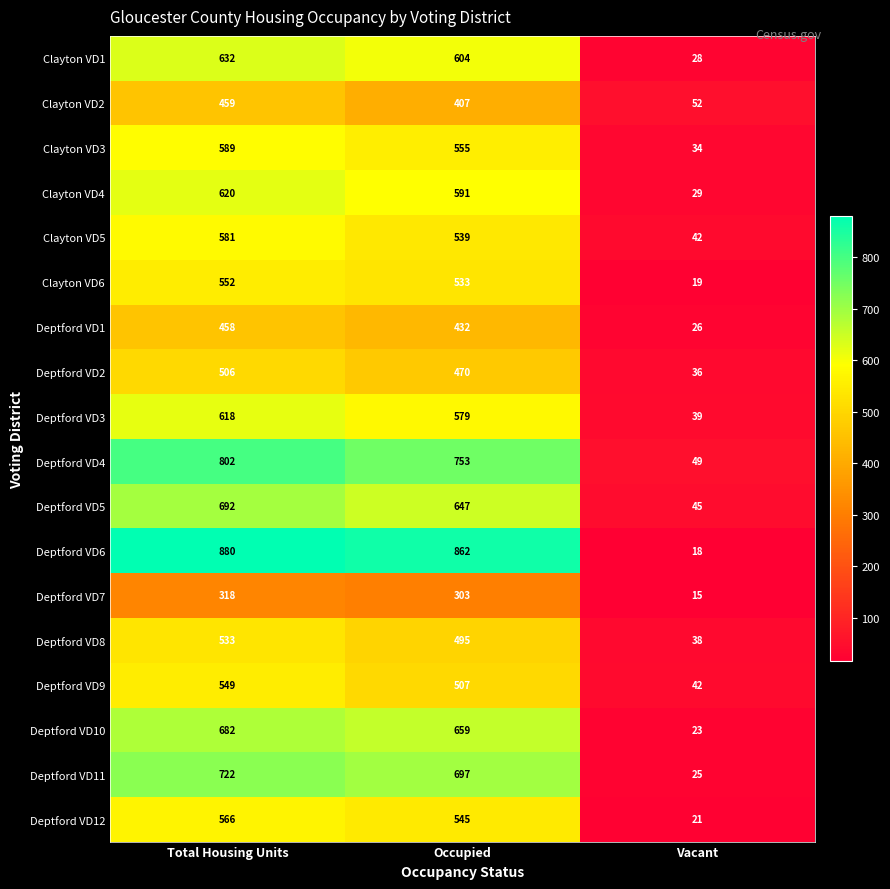

How many data points in Deptford VD2 are less than 470?

1